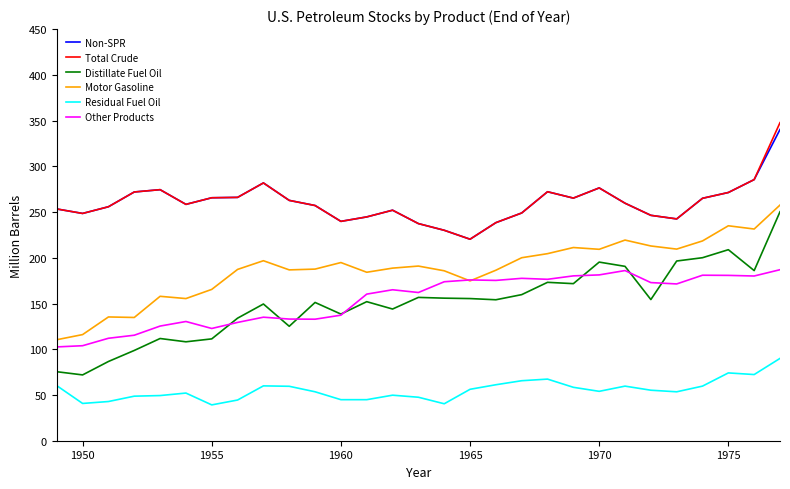

Which series has the widest spread of values?

Distillate Fuel Oil